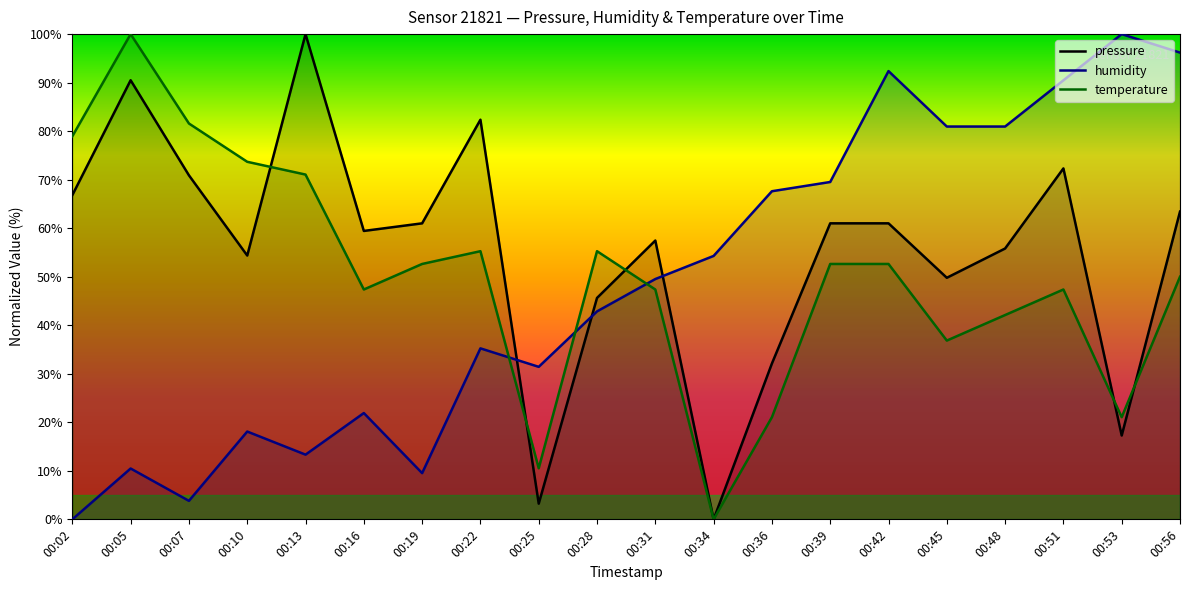

True or false: pressure has more than 1 points higher than both neighbors.

True